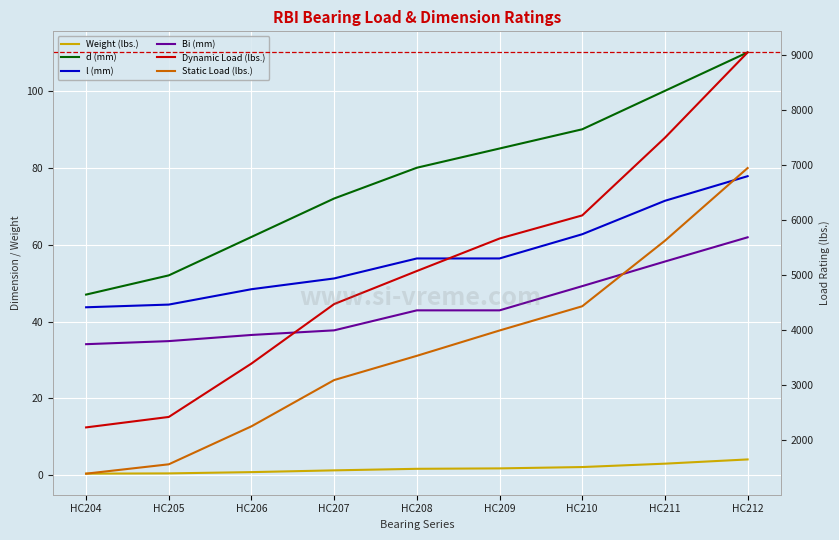

How many lines are shown in the chart?

6